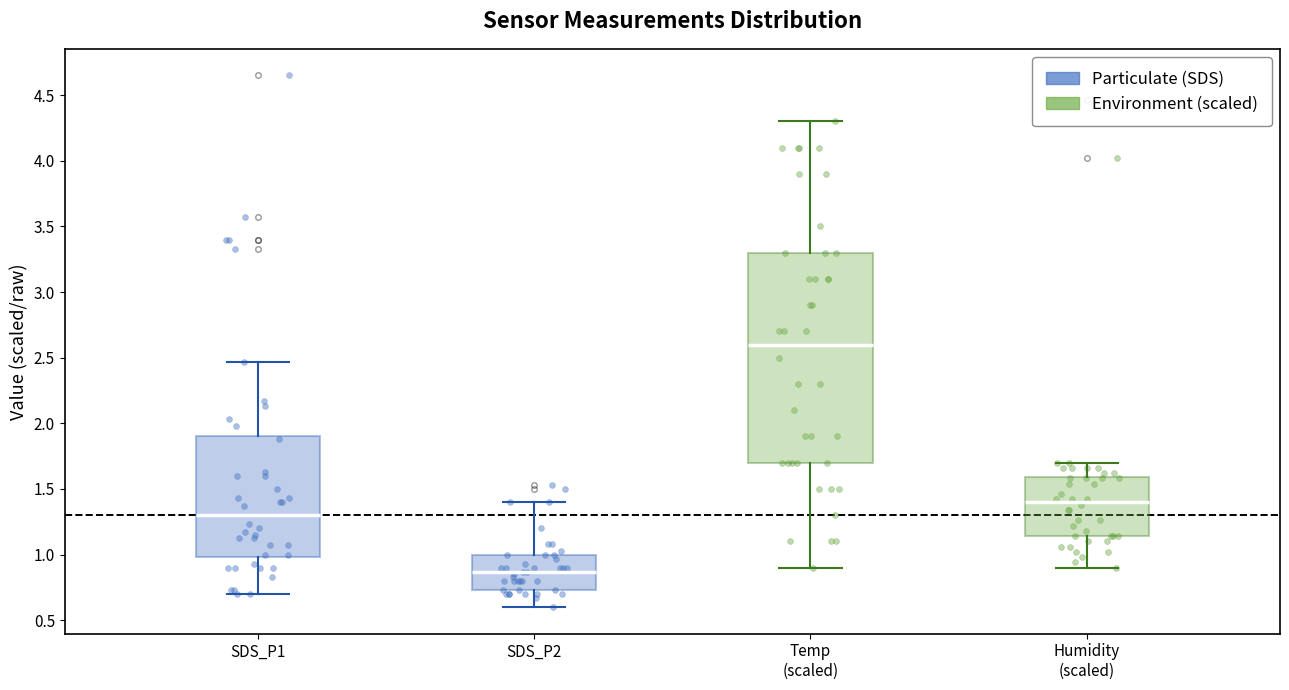

Where does the lower whisker of the box for Humidity (scaled) end on the y-axis? The values are not printed on the chart, so give them approximately, as read against the axis.

0.90